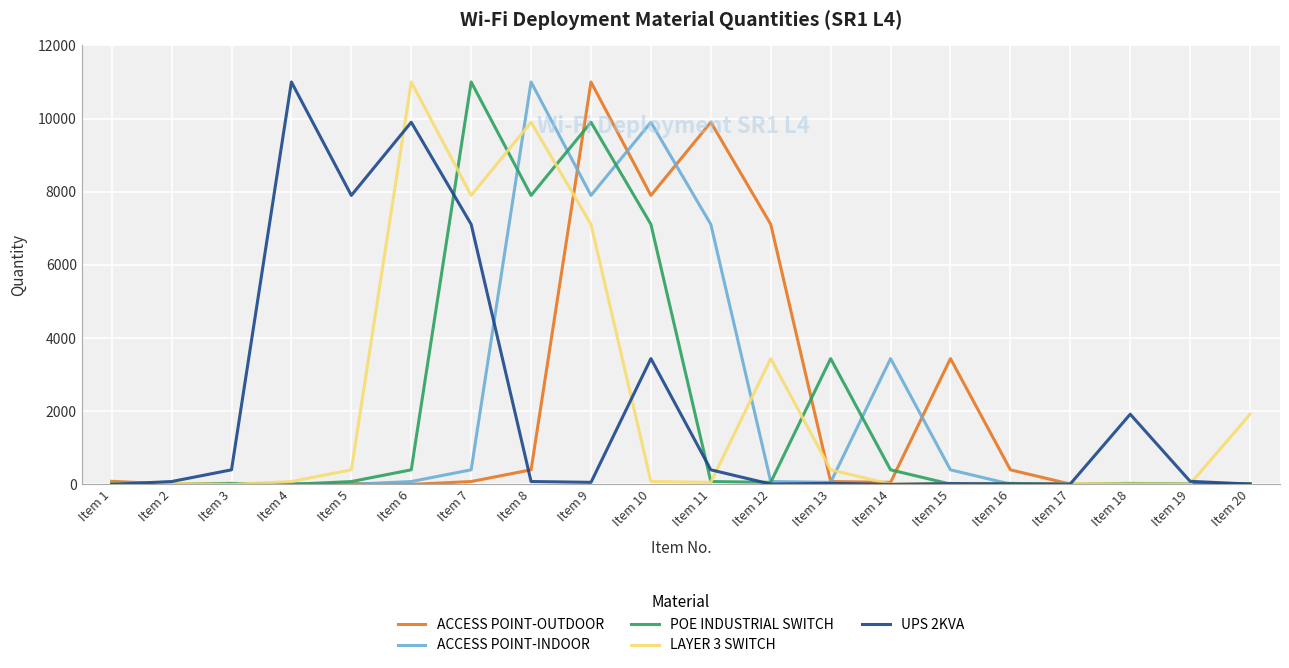

What is the difference between the second highest and minimum values in the POE INDUSTRIAL SWITCH series?

9898